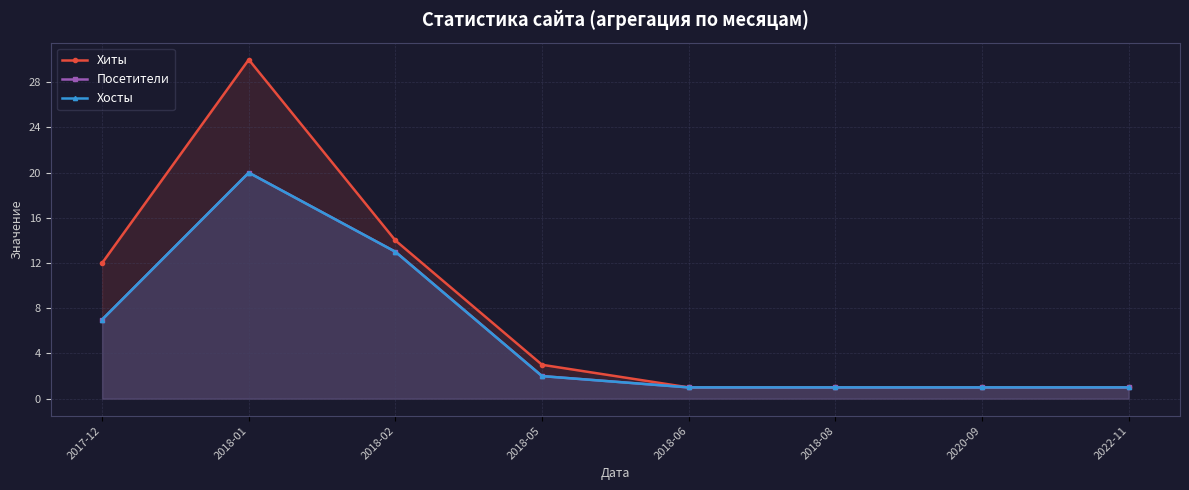

True or false: Хиты and Посетители cross at least once.

False